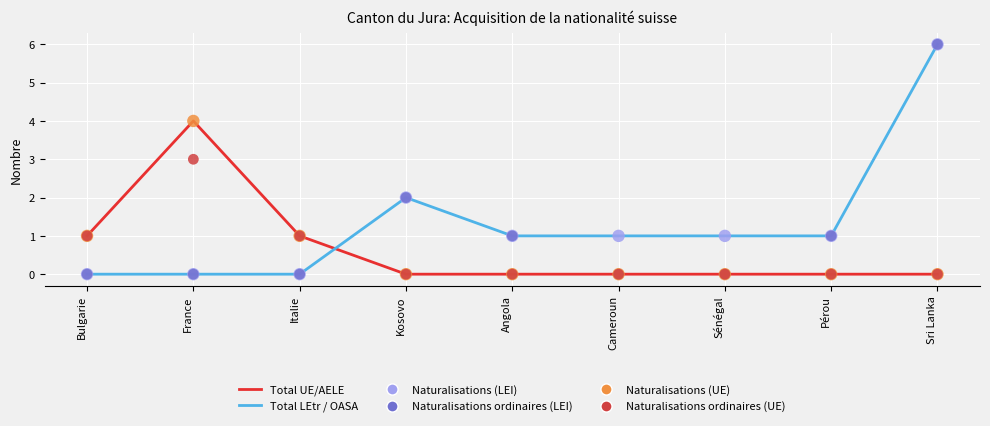

Is the value of Total UE/AELE at France greater than the value of Naturalisations (UE) at Bulgarie?

Yes